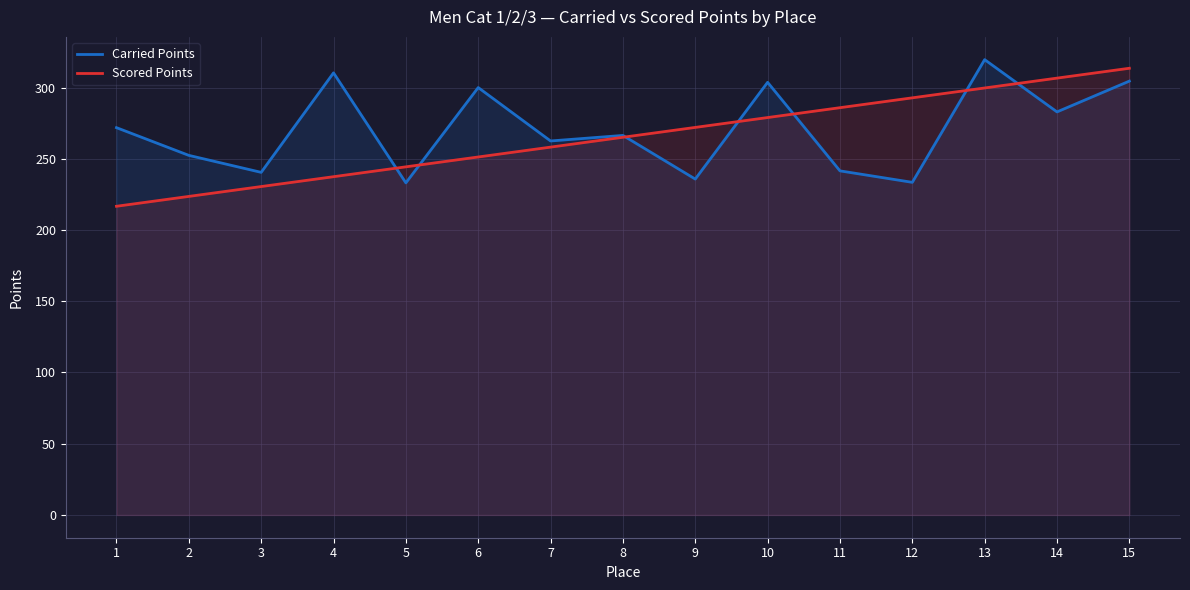

Reading left to right, what are all the values shown in this chart?

Carried Points: 271.8	252.4	240.5	310.3	233.1	300.0	262.5	266.4	235.8	303.7	241.5	233.5	319.6	282.9	304.5
Scored Points: 216.7	223.6	230.5	237.4	244.3	251.3	258.2	265.1	272.0	278.9	285.9	292.8	299.7	306.6	313.5